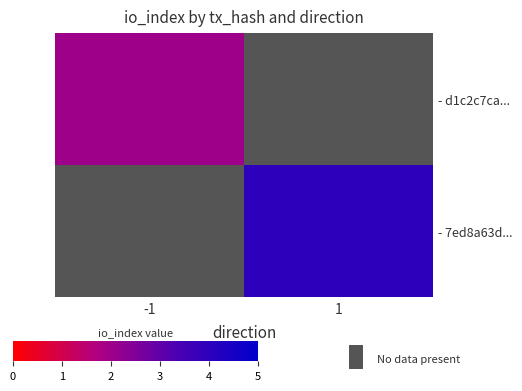

How many values in - 7ed8a63d... are above zero?

1